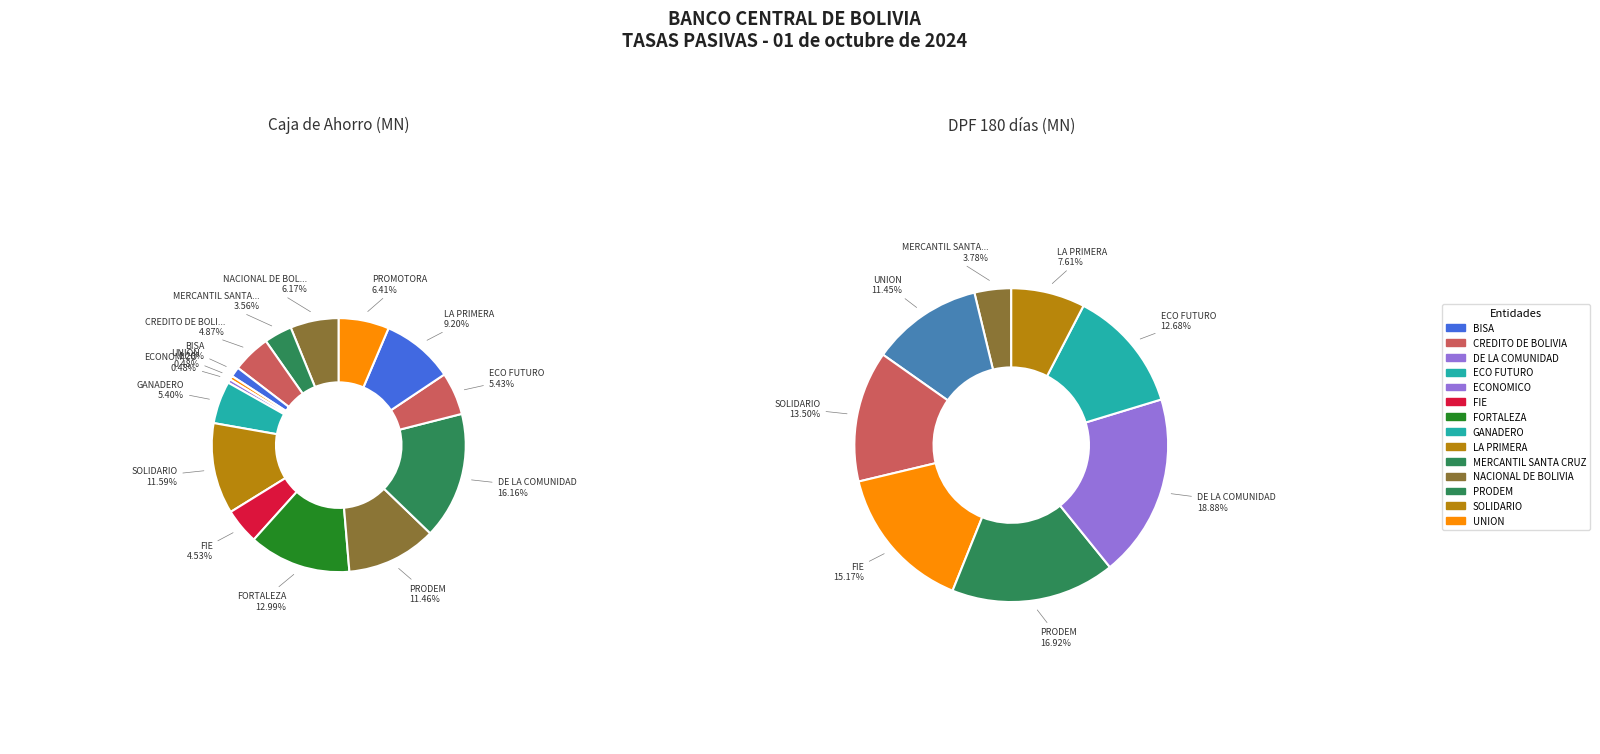

Count the number of slices in the pie.

15